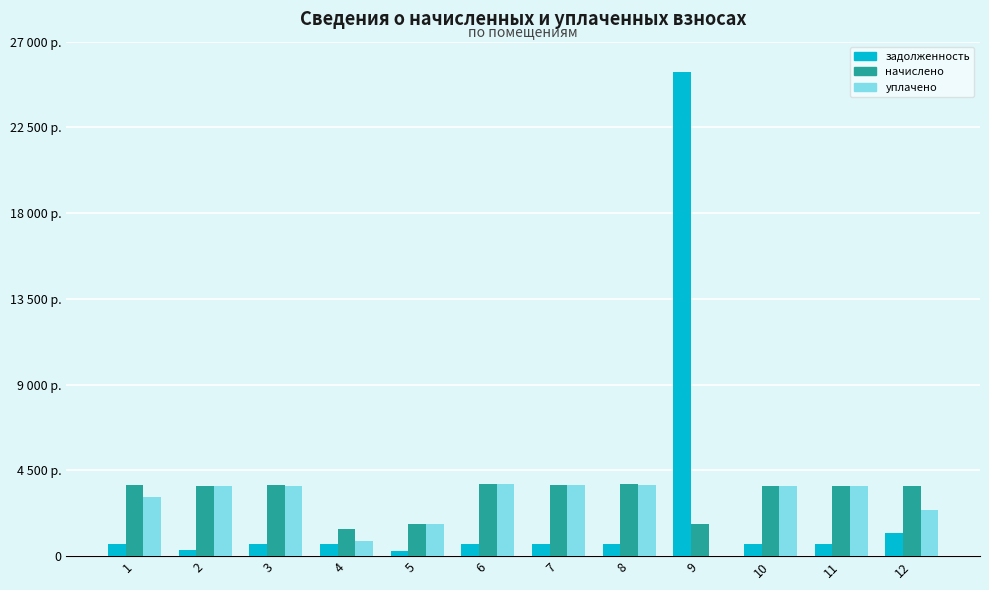

Are the bars grouped side by side (vs. stacked)?

Yes